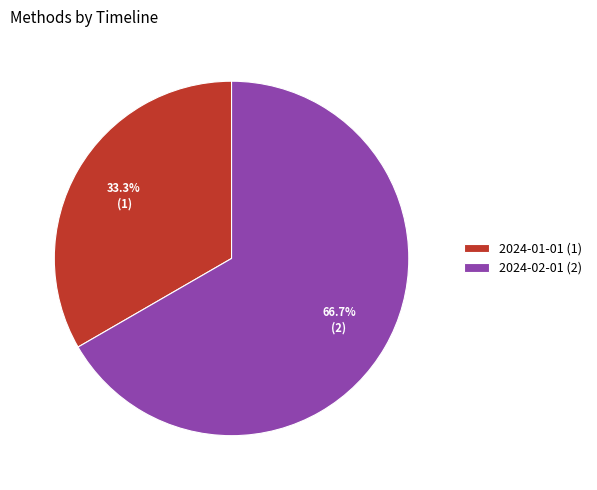

Which category has the smallest portion of the pie?

2024-01-01